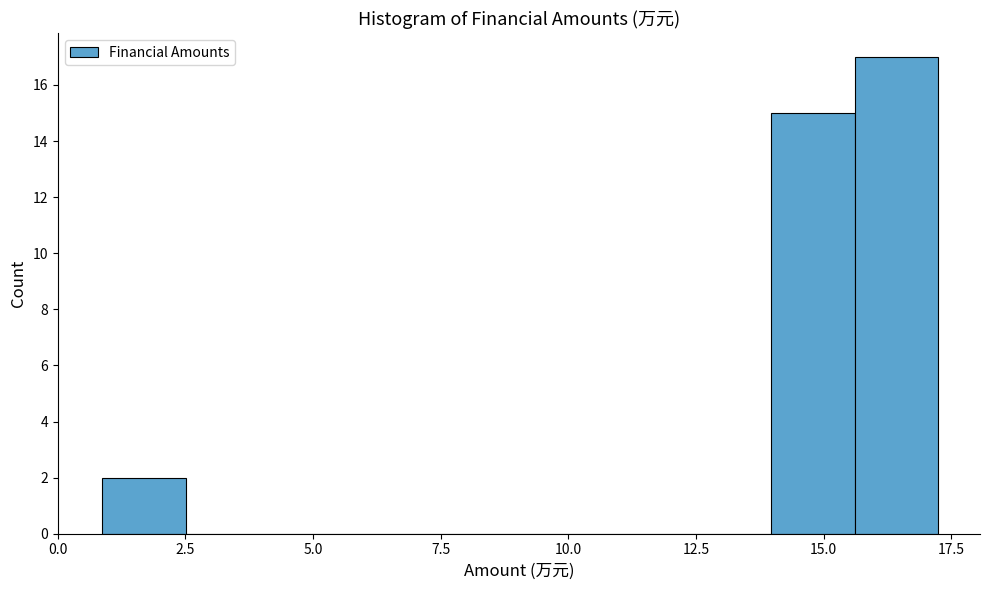

Read against the x-axis, roughly where is the centre of the tallest bar?

16.5